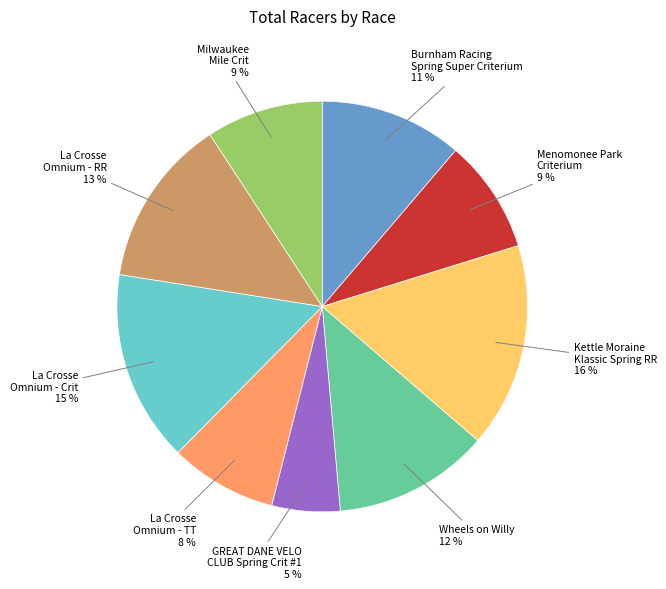

To the nearest percent, what is the difference between the Burnham Racing Spring Super Criterium and GREAT DANE VELO CLUB Spring Crit #1 slice percentages?

6%